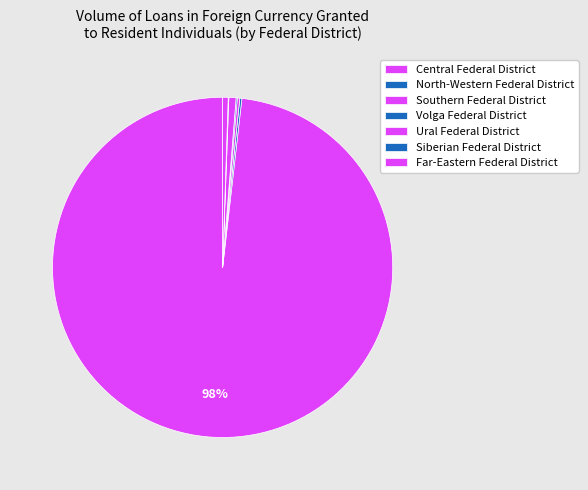

What is the majority slice?

Central Federal District